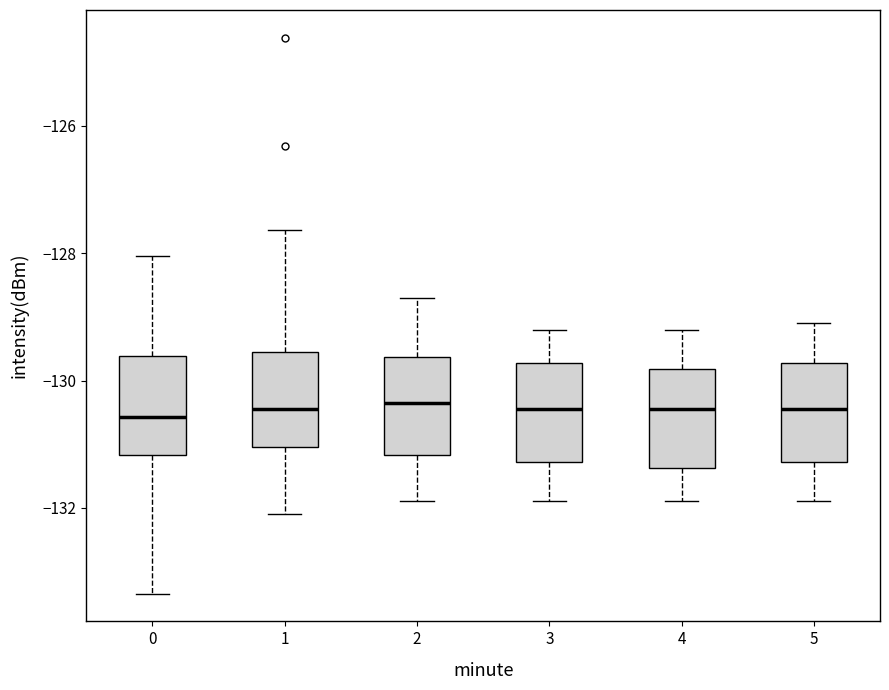

Where does the lower whisker of the box at x = 2 end on the y-axis? The values are not printed on the chart, so give them approximately, as read against the axis.

-131.8